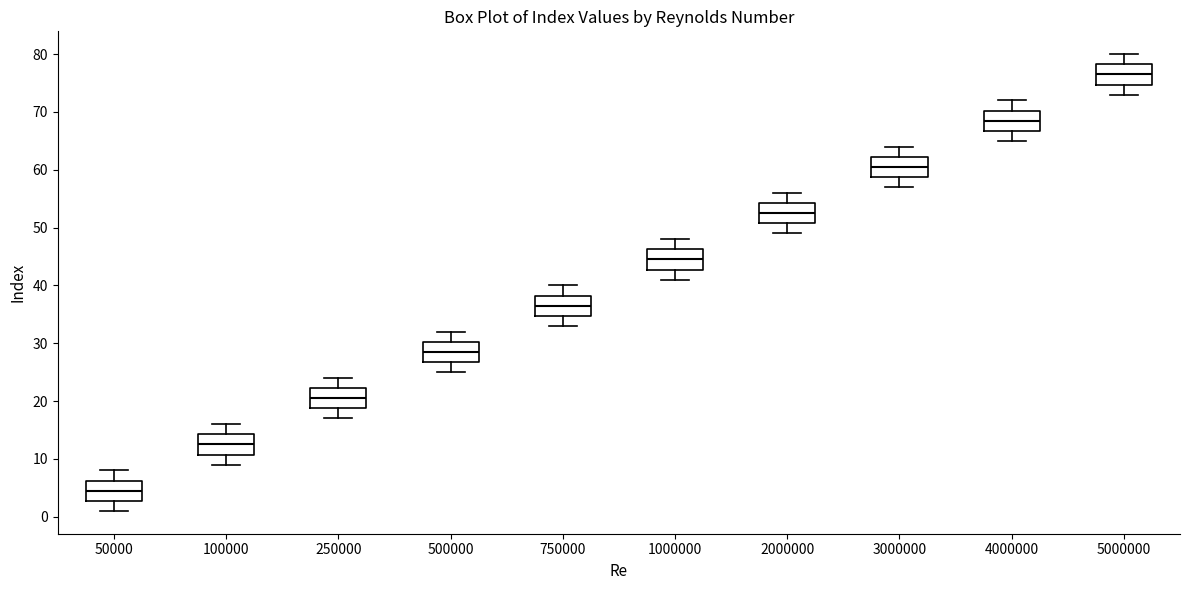

Reading left to right, transcribe this box plot: for each box, give where its median line is, the range the box spans, and where its two whiskers end, as read against the y-axis. The values are not printed on the chart, so give them approximately, as read against the axis.

50000: median 5, box 3 to 6, whiskers 1 to 8
100000: median 13, box 11 to 14, whiskers 9 to 16
250000: median 21, box 19 to 22, whiskers 17 to 24
500000: median 29, box 27 to 30, whiskers 25 to 32
750000: median 37, box 35 to 38, whiskers 33 to 40
1000000: median 45, box 43 to 46, whiskers 41 to 48
2000000: median 53, box 51 to 54, whiskers 49 to 56
3000000: median 61, box 59 to 62, whiskers 57 to 64
4000000: median 69, box 67 to 70, whiskers 65 to 72
5000000: median 77, box 75 to 78, whiskers 73 to 80